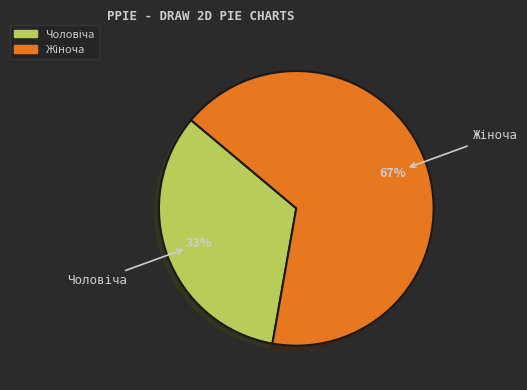

Does any single category account for the majority?

Yes